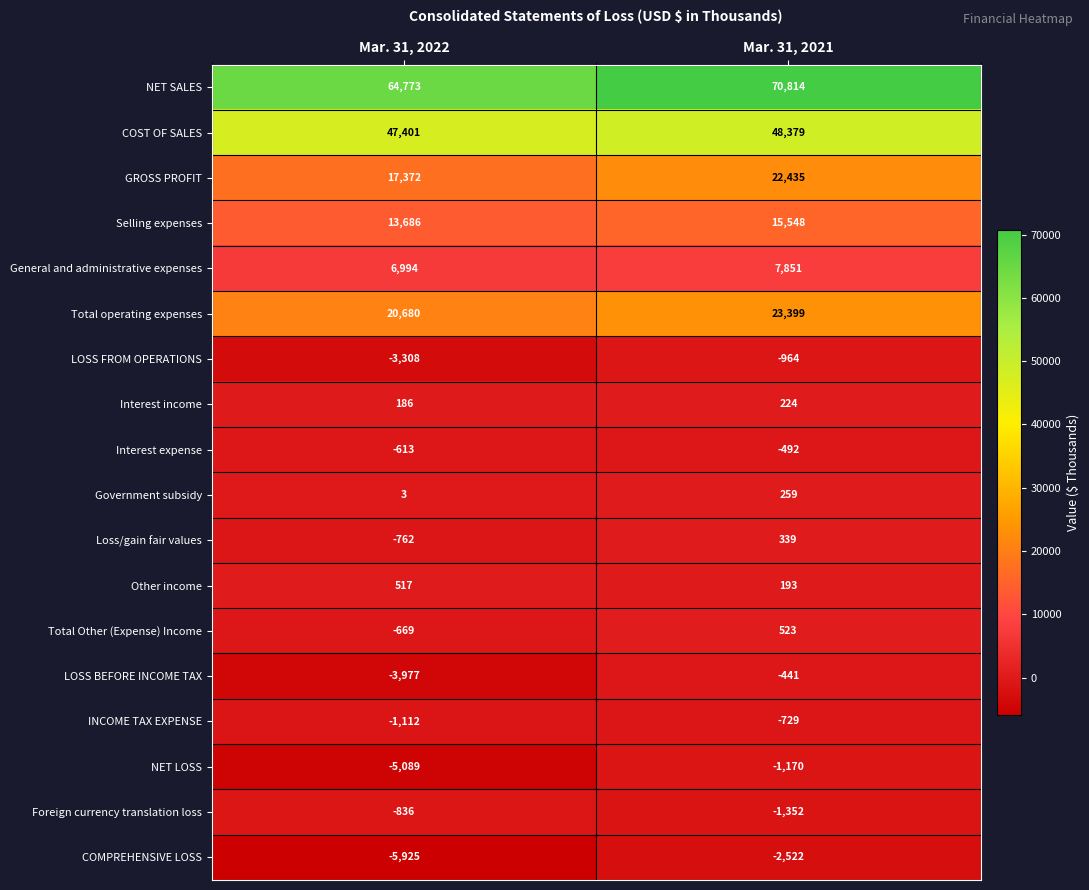

What is the sum of the COMPREHENSIVE LOSS values at Mar. 31, 2022 and Mar. 31, 2021?

-8447